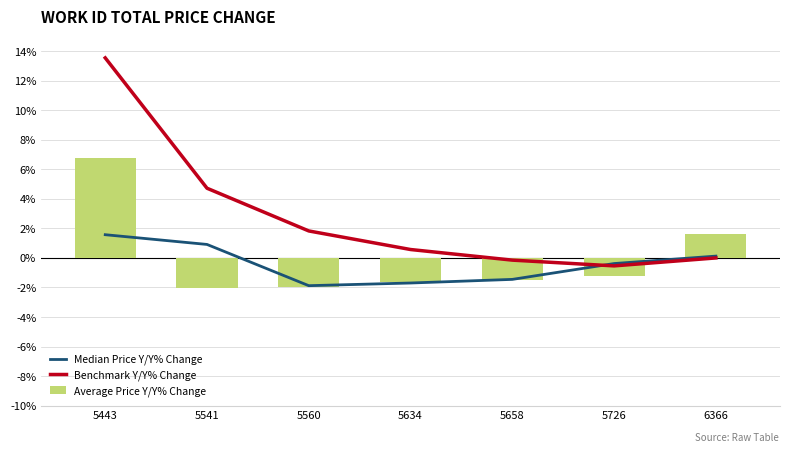

What is the lowest value of the Benchmark Y/Y% Change series?

-0.5